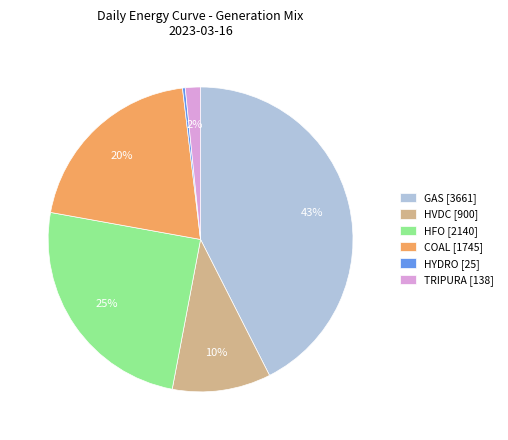

Rank the categories by value from lowest to highest.

HYDRO [25], TRIPURA [138], HVDC [900], COAL [1745], HFO [2140], GAS [3661]